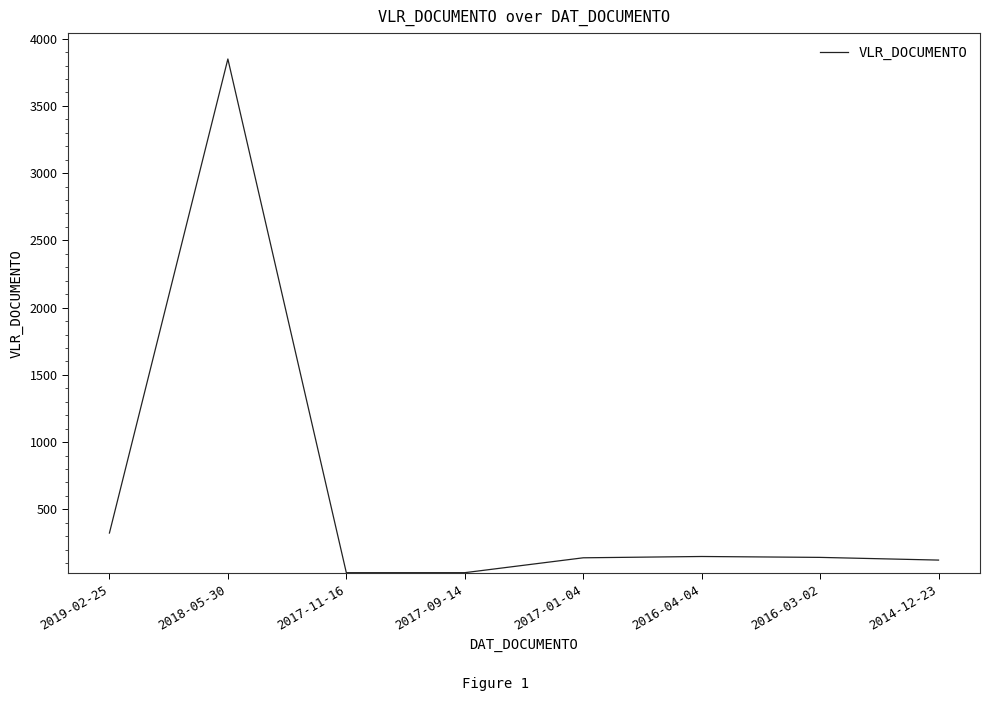

What is the difference between the values at 2016-03-02 and 2018-05-30?

3705.4